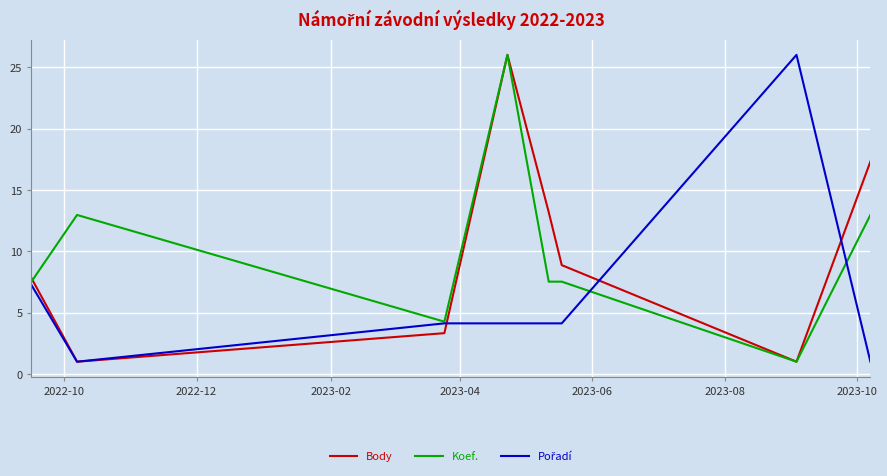

How many interior local valleys does the Body series have?

2